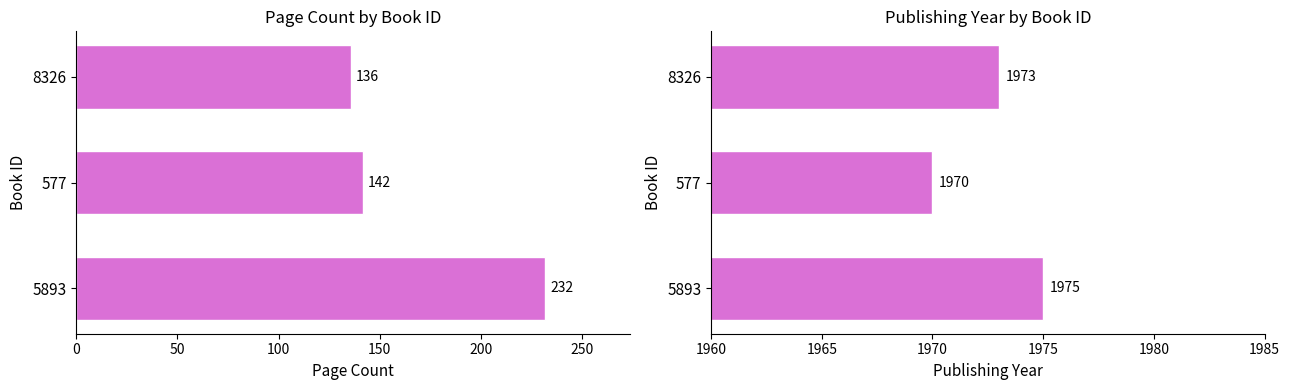

Which series has the widest spread of values?

pageCount